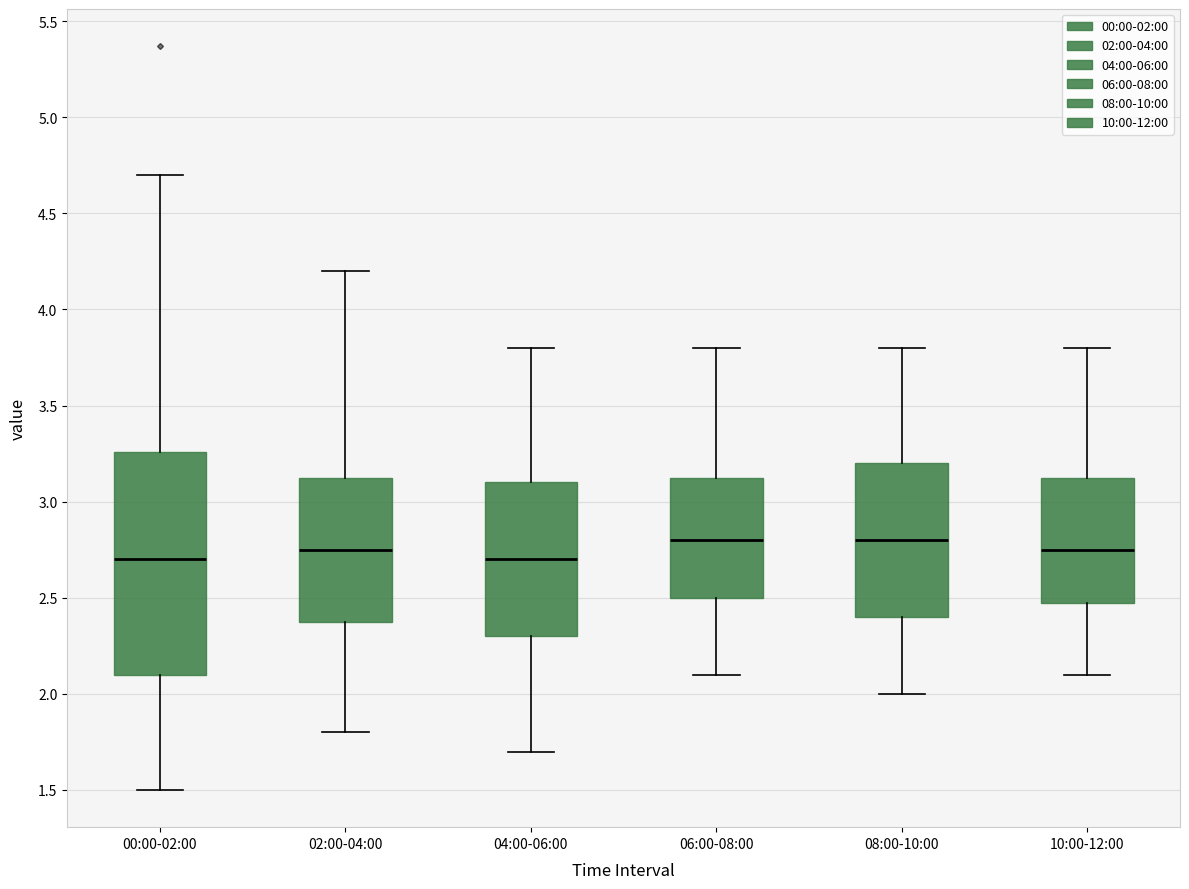

Reading left to right, read every box against the y-axis: the position of its median line, the range the box covers, and the ends of its whiskers. The values are not printed on the chart, so give them approximately, as read against the axis.

00:00-02:00: median 2.70, box 2.10 to 3.25, whiskers 1.50 to 4.70
02:00-04:00: median 2.75, box 2.40 to 3.15, whiskers 1.80 to 4.20
04:00-06:00: median 2.70, box 2.30 to 3.10, whiskers 1.70 to 3.80
06:00-08:00: median 2.80, box 2.50 to 3.15, whiskers 2.10 to 3.80
08:00-10:00: median 2.80, box 2.40 to 3.20, whiskers 2.00 to 3.80
10:00-12:00: median 2.75, box 2.50 to 3.15, whiskers 2.10 to 3.80